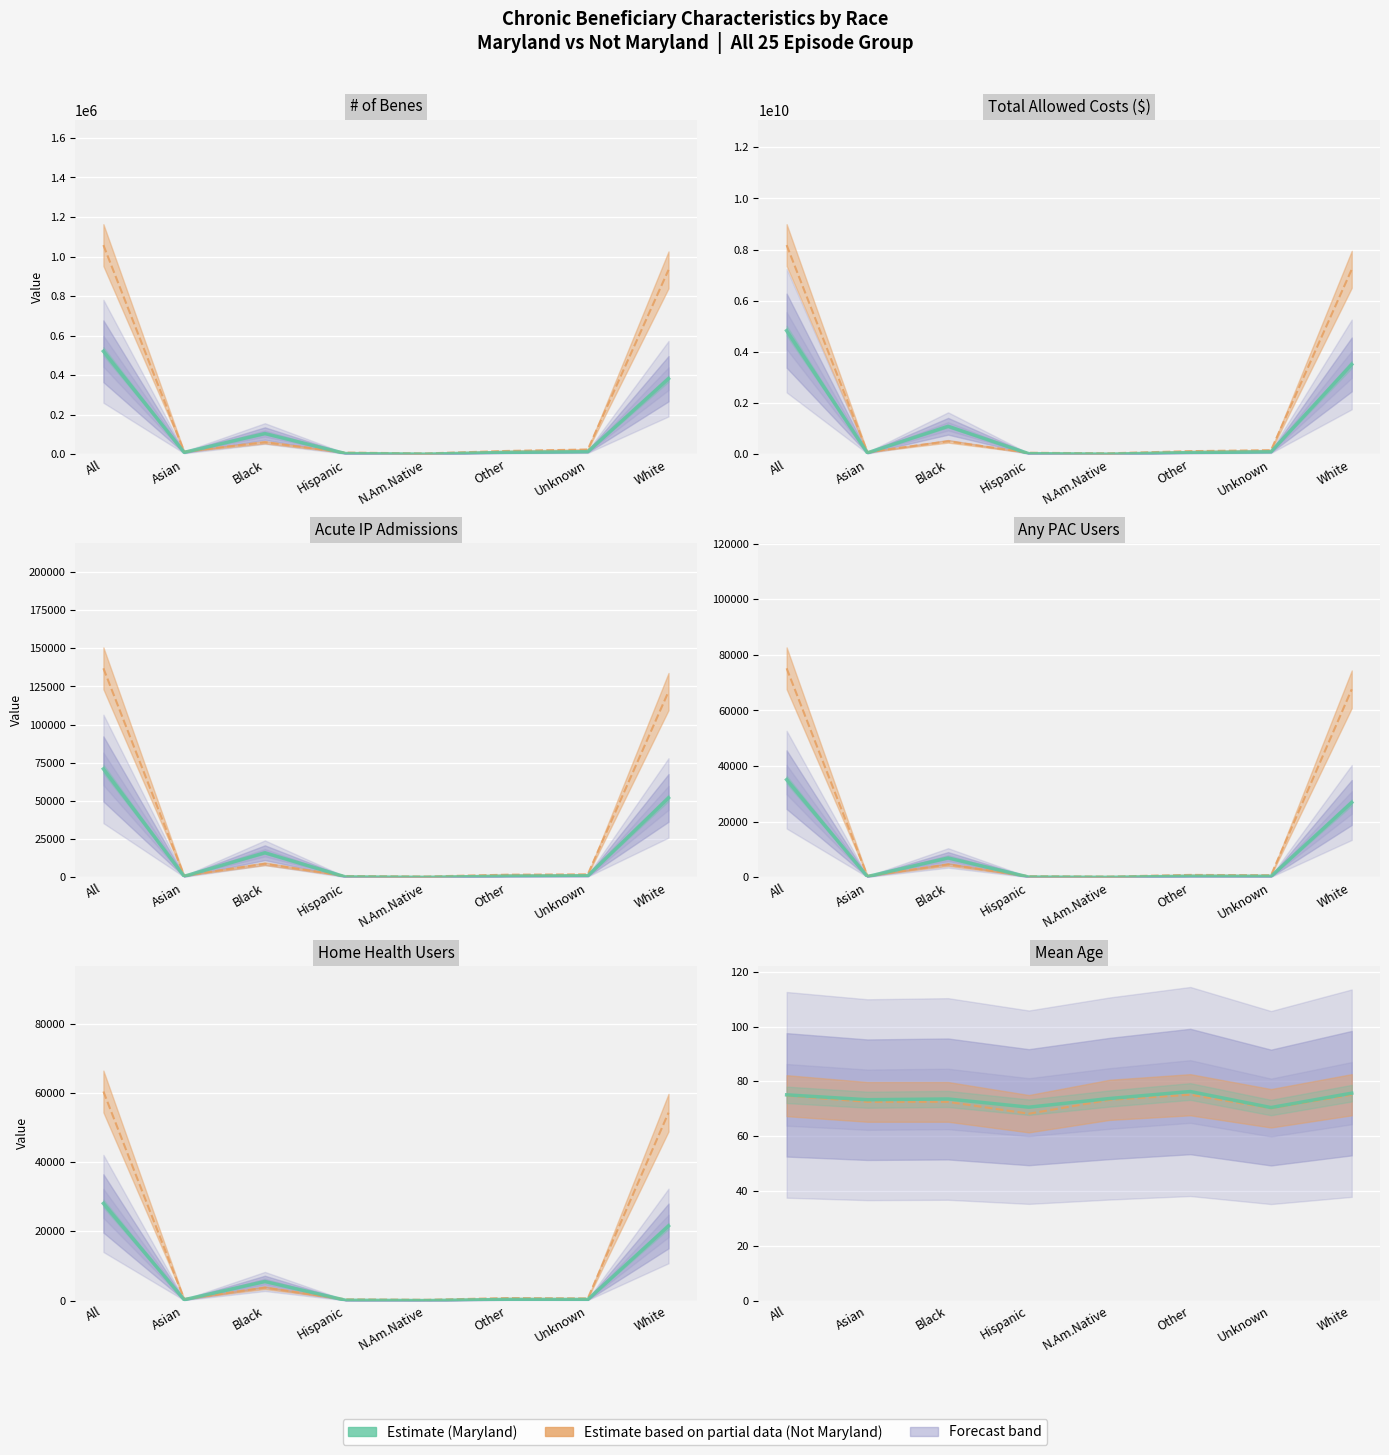

How many values exceed 73?

6